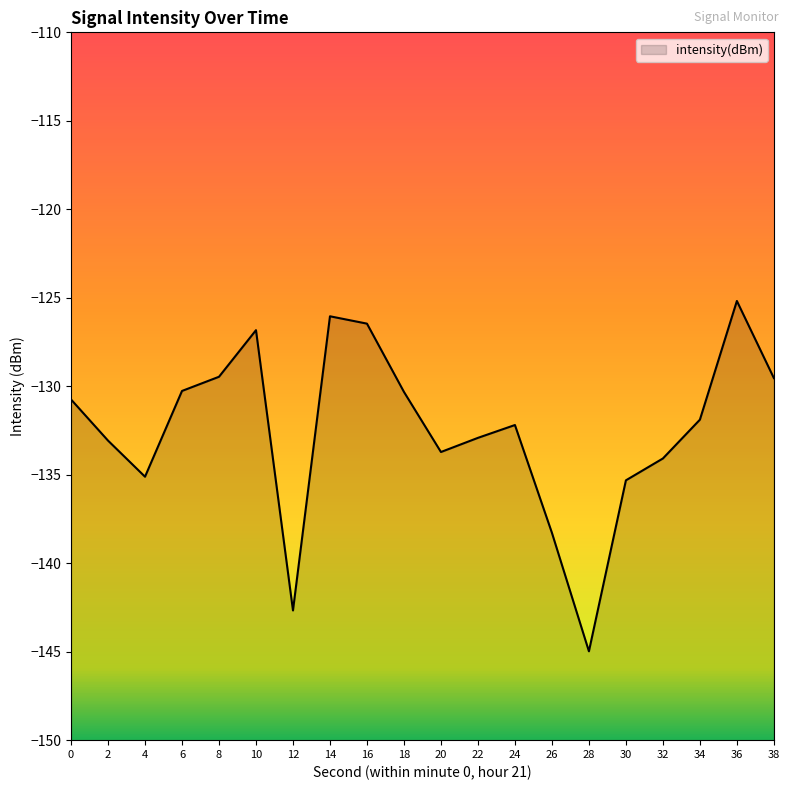

What is the maximum value shown in the chart?

-125.2